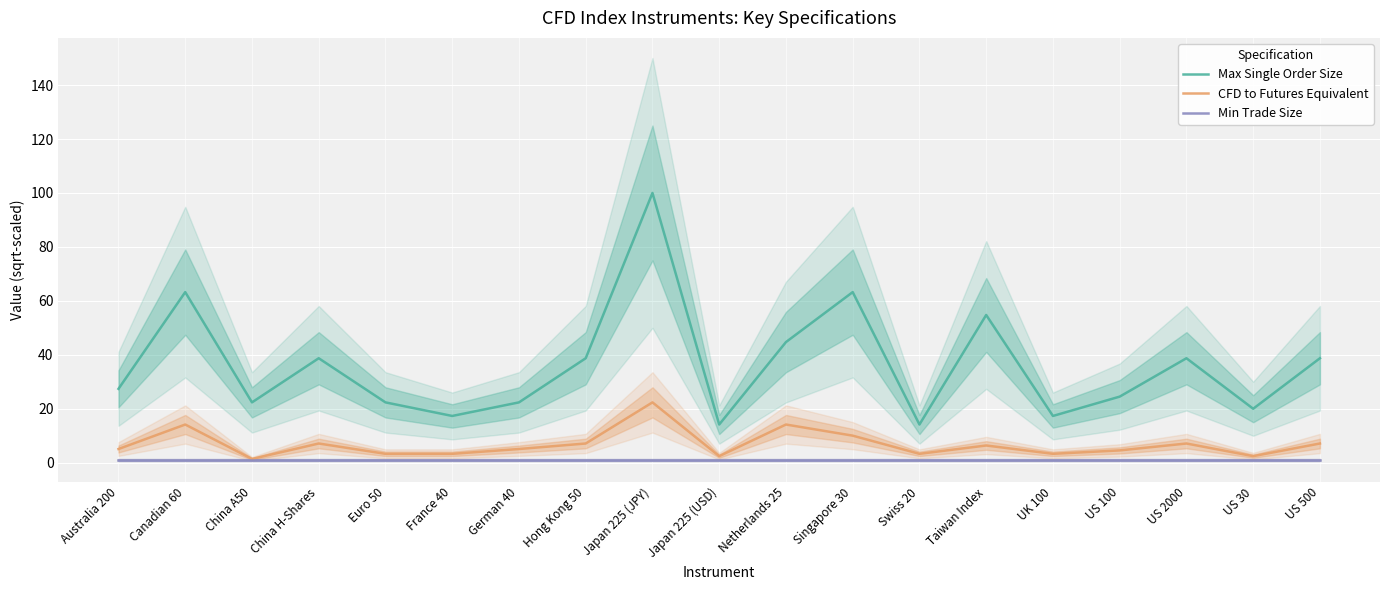

At how many categories does at least one series exceed 22?

14